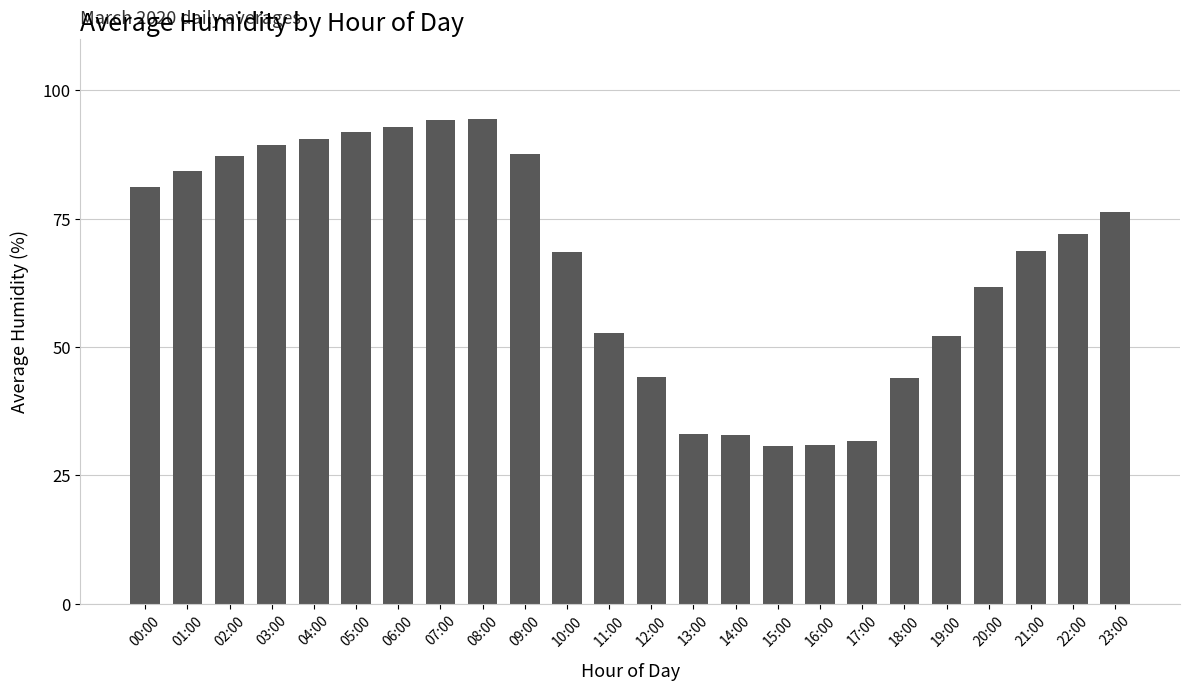

What is the maximum value shown in the chart?

94.4